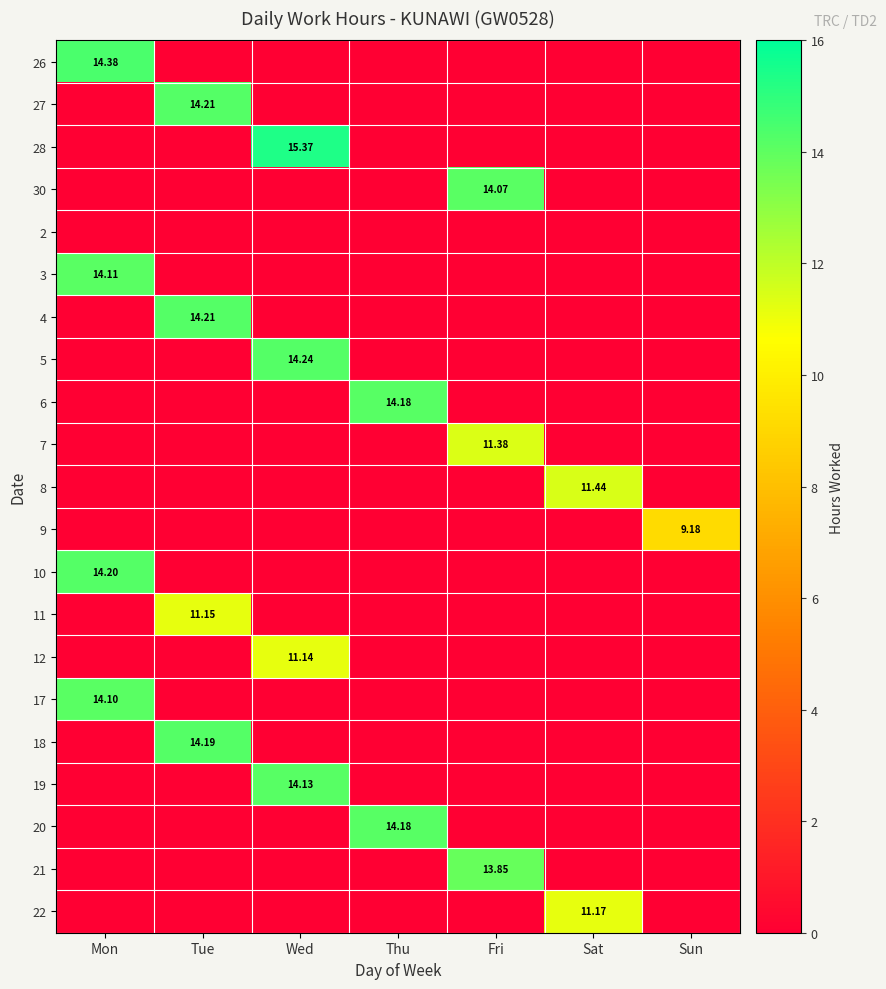

What is the average value of the 6 series?

2.0